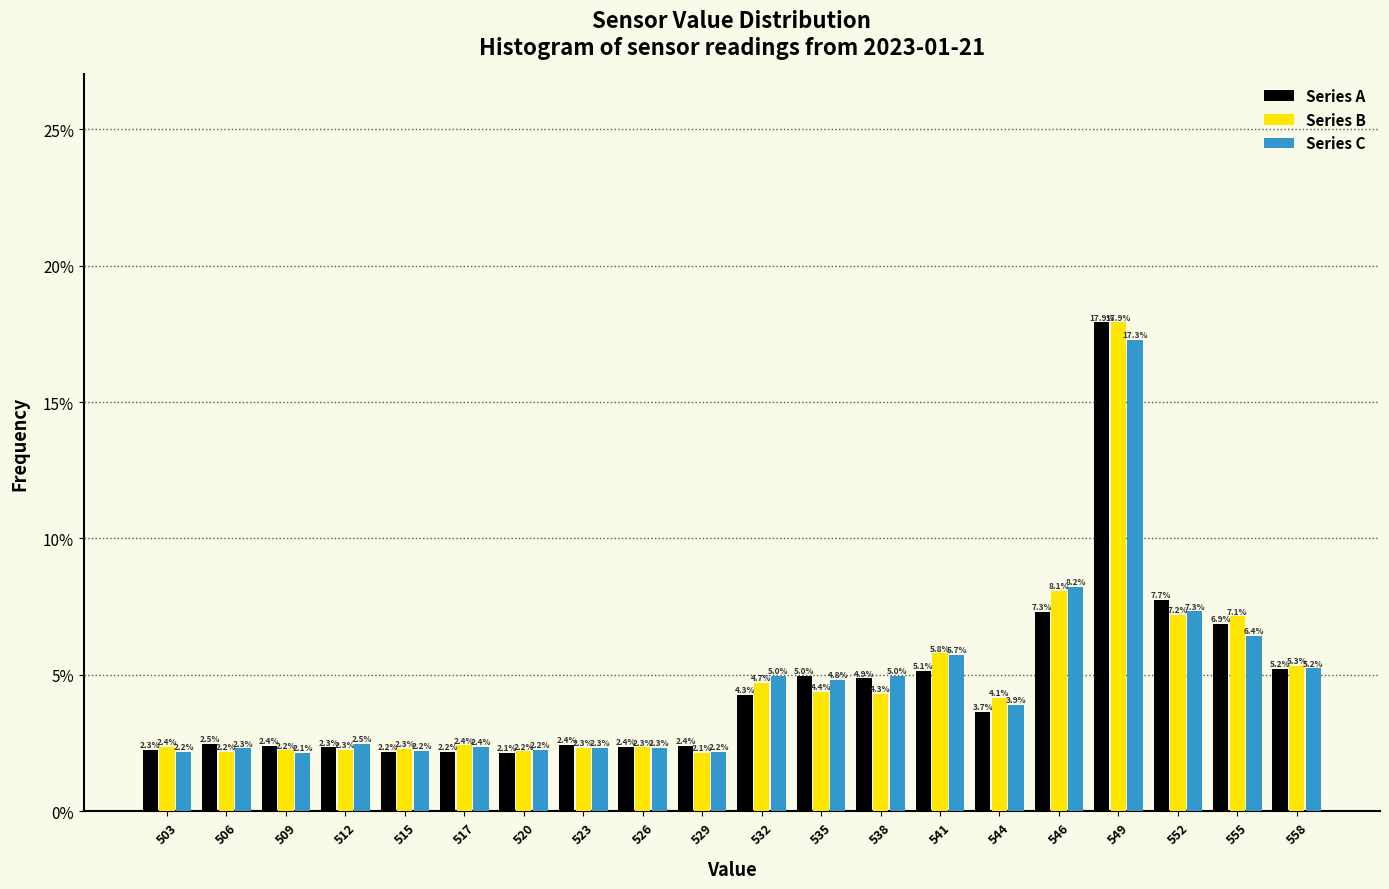

Reading left to right, transcribe all the data shown in this chart.

Series A: 2.3	2.5	2.4	2.3	2.2	2.2	2.1	2.4	2.4	2.4	4.3	5.0	4.9	5.1	3.7	7.3	17.9	7.7	6.9	5.2
Series B: 2.4	2.2	2.2	2.3	2.3	2.4	2.2	2.3	2.3	2.1	4.7	4.4	4.3	5.8	4.1	8.1	17.9	7.2	7.1	5.3
Series C: 2.2	2.3	2.1	2.5	2.2	2.4	2.2	2.3	2.3	2.2	5.0	4.8	5.0	5.7	3.9	8.2	17.3	7.3	6.4	5.2